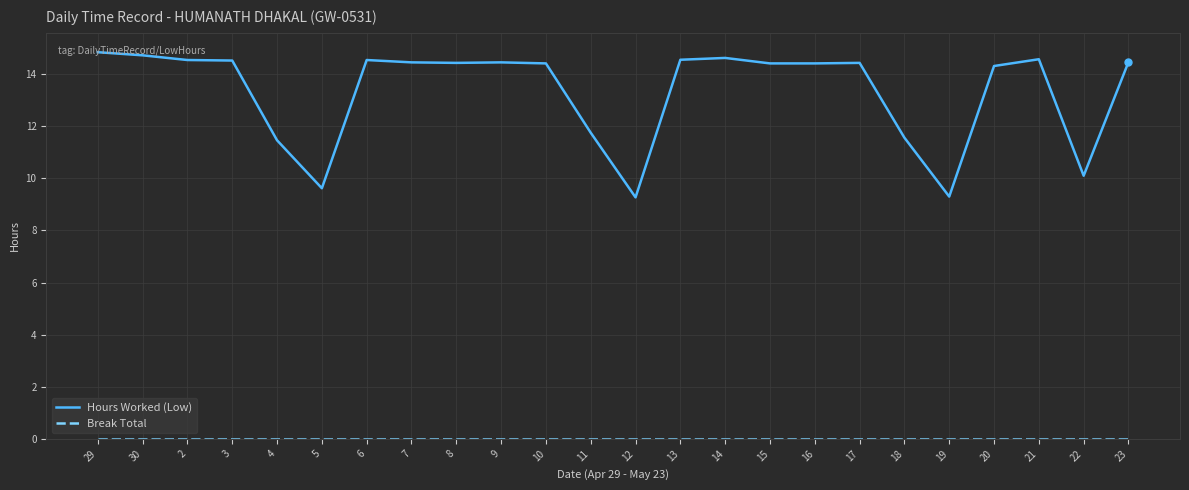

What is the highest value of the Hours Worked (Low) series?

14.8